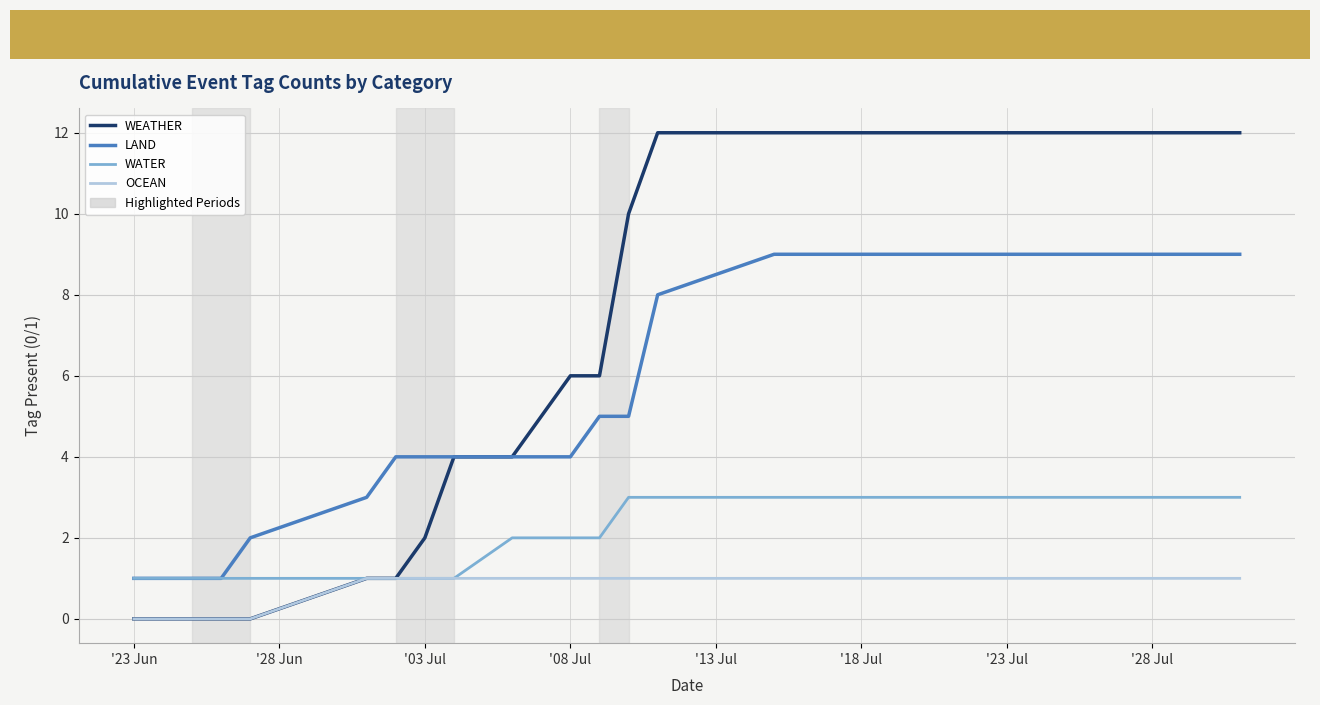

Which series has the largest range (max minus min)?

WEATHER